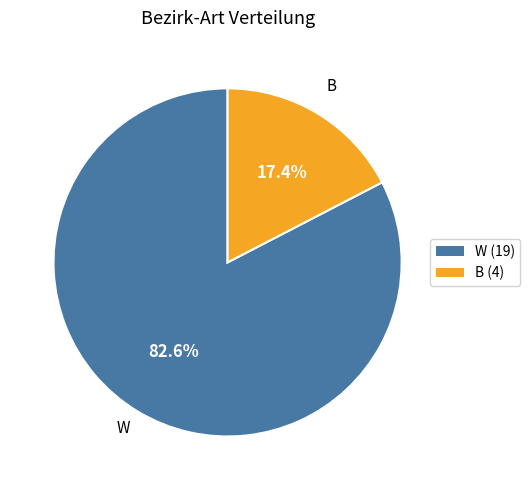

How many slices are in this pie chart?

2